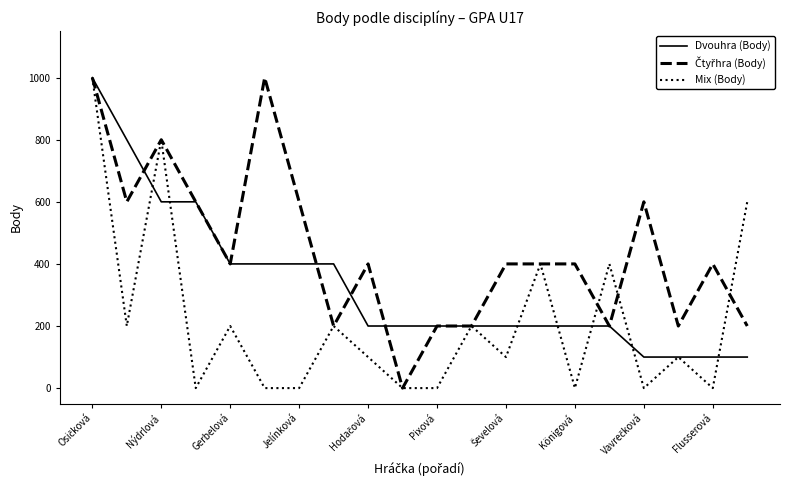

What is the greatest value displayed?

1000